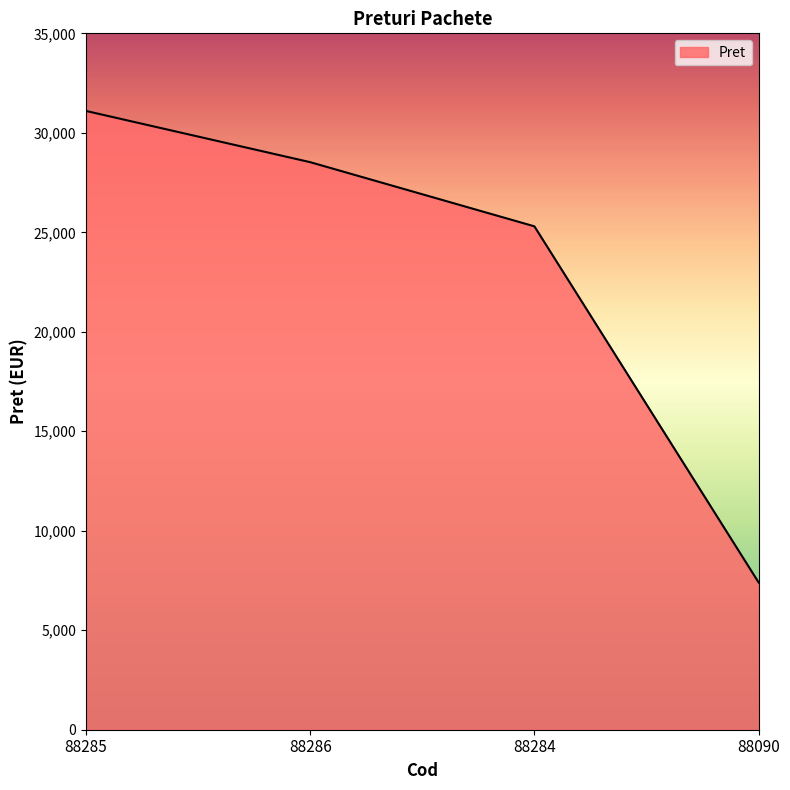

Reading left to right, list all the values displayed in this chart.

31100	28525	25300	7400